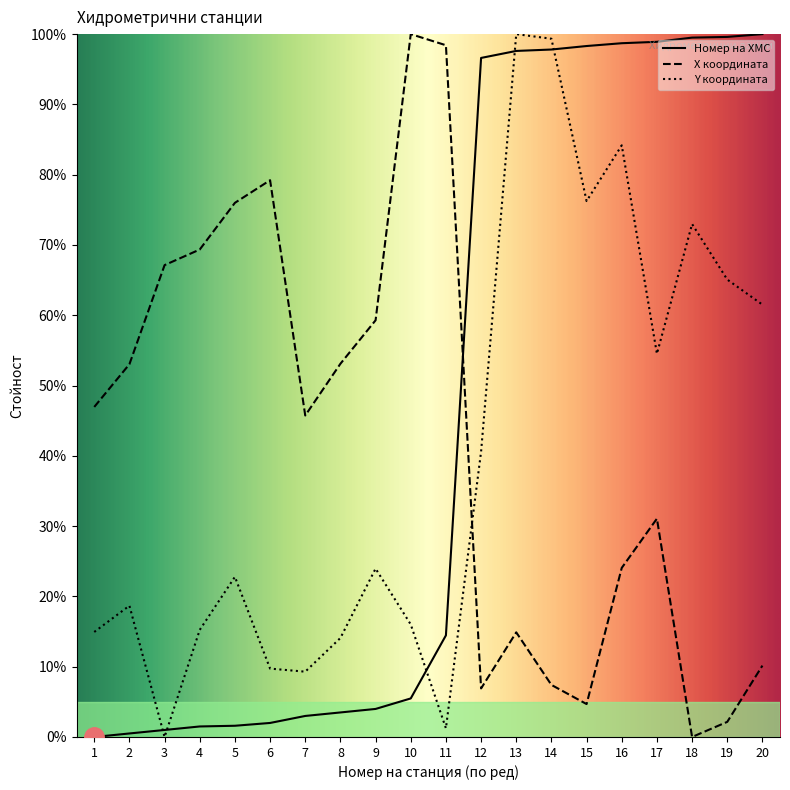

True or false: Номер на ХМС has more than 2 points higher than both neighbors.

False